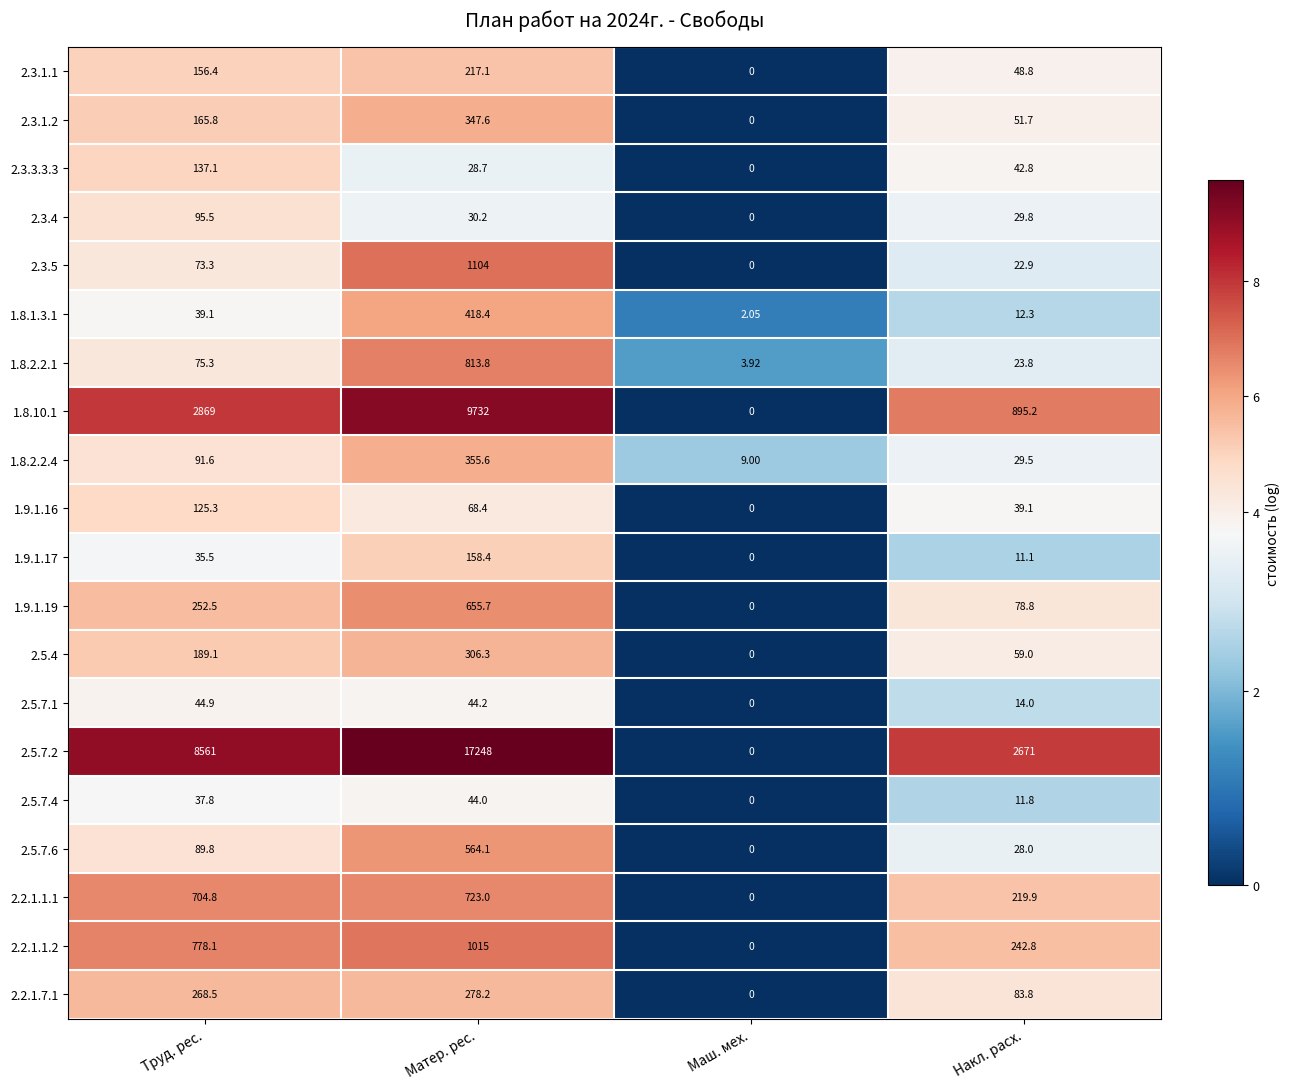

At which label is 1.8.1.3.1 closest to 210?

Труд. рес.